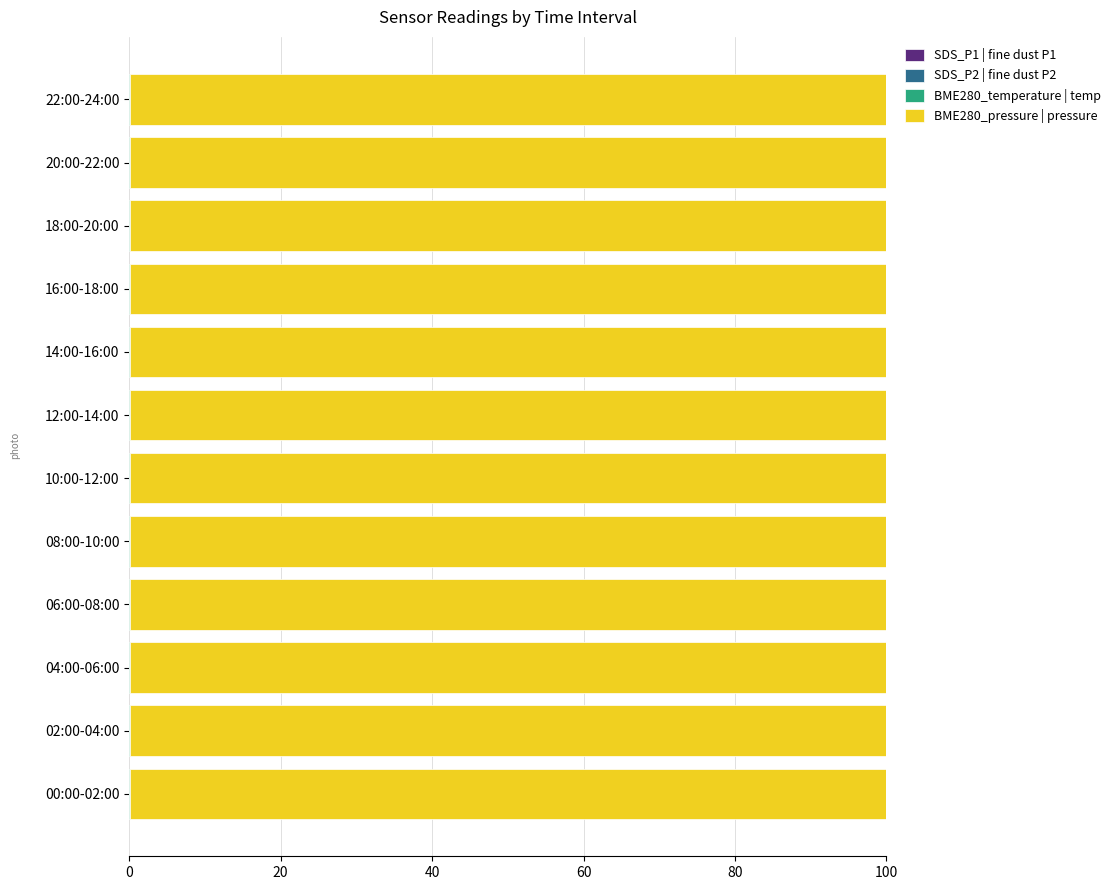

How many series are shown in this chart?

4